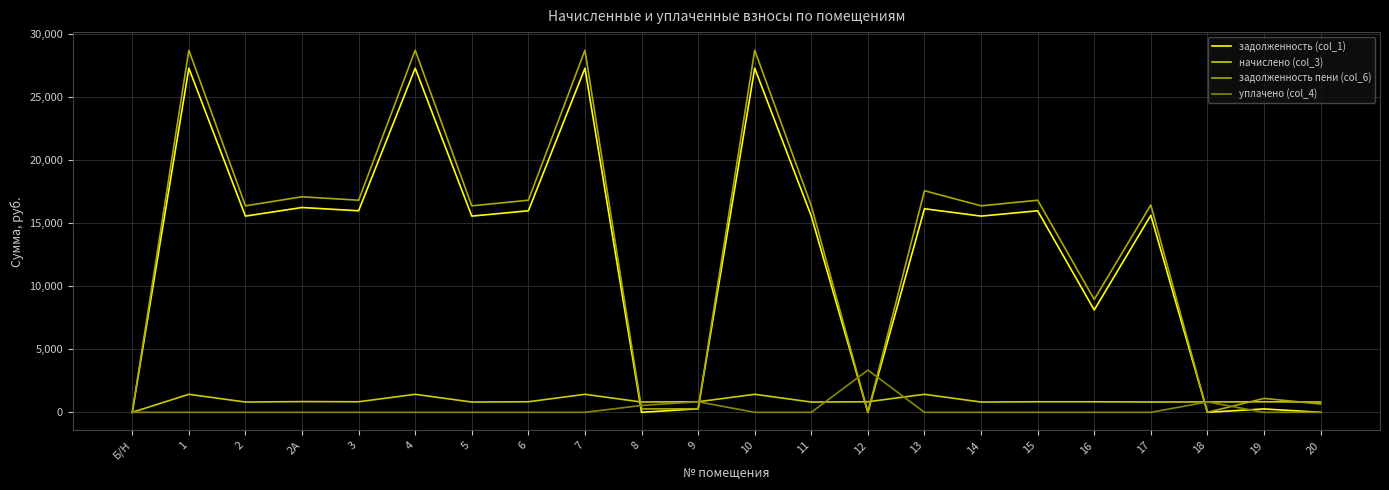

Rank the series by their maximum value, from lowest to highest.

начислено (col_3), уплачено (col_4), задолженность (col_1), задолженность пени (col_6)